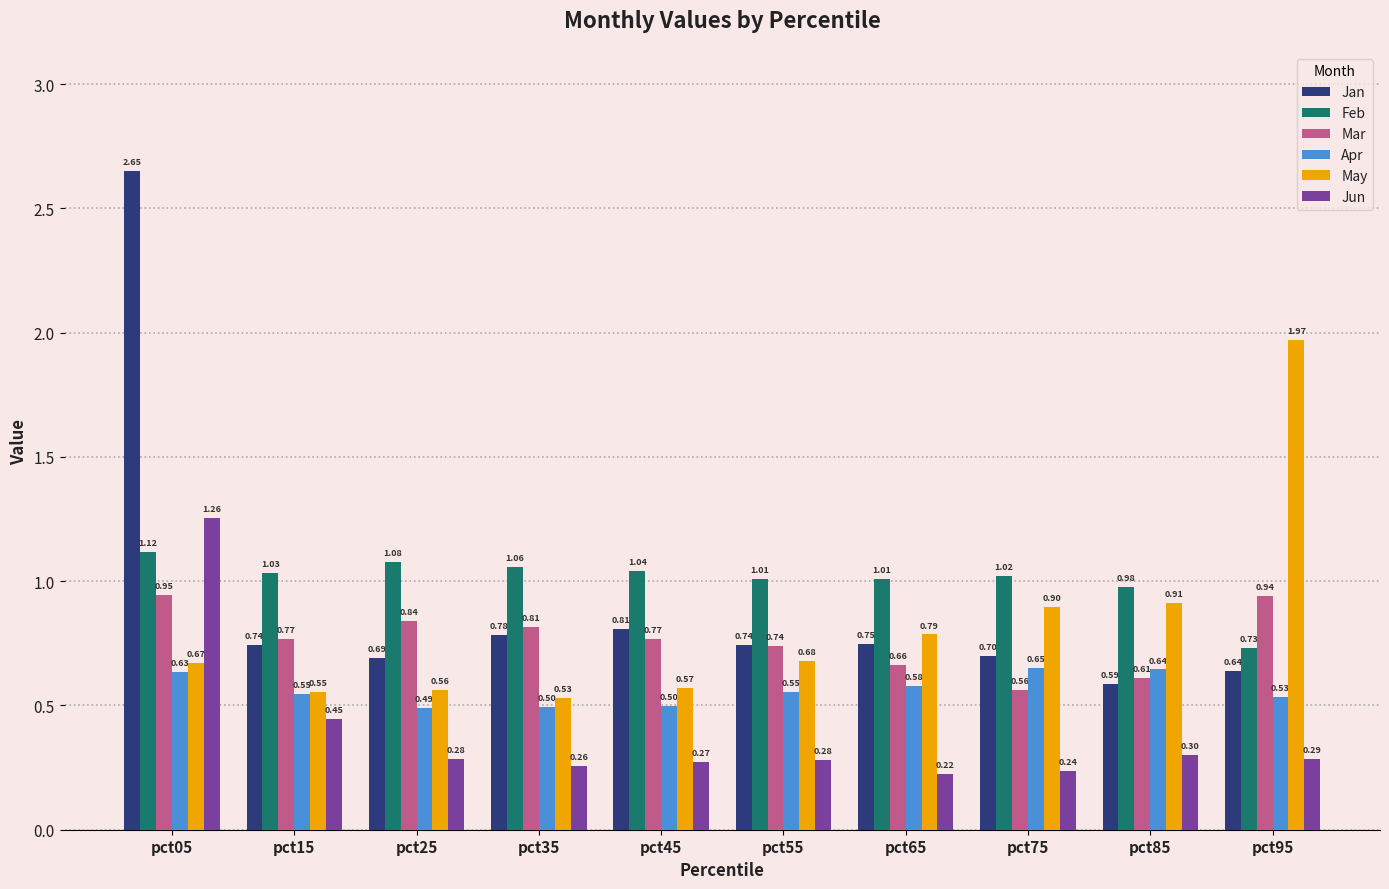

True or false: May has a value of 0.9 at pct75.

True